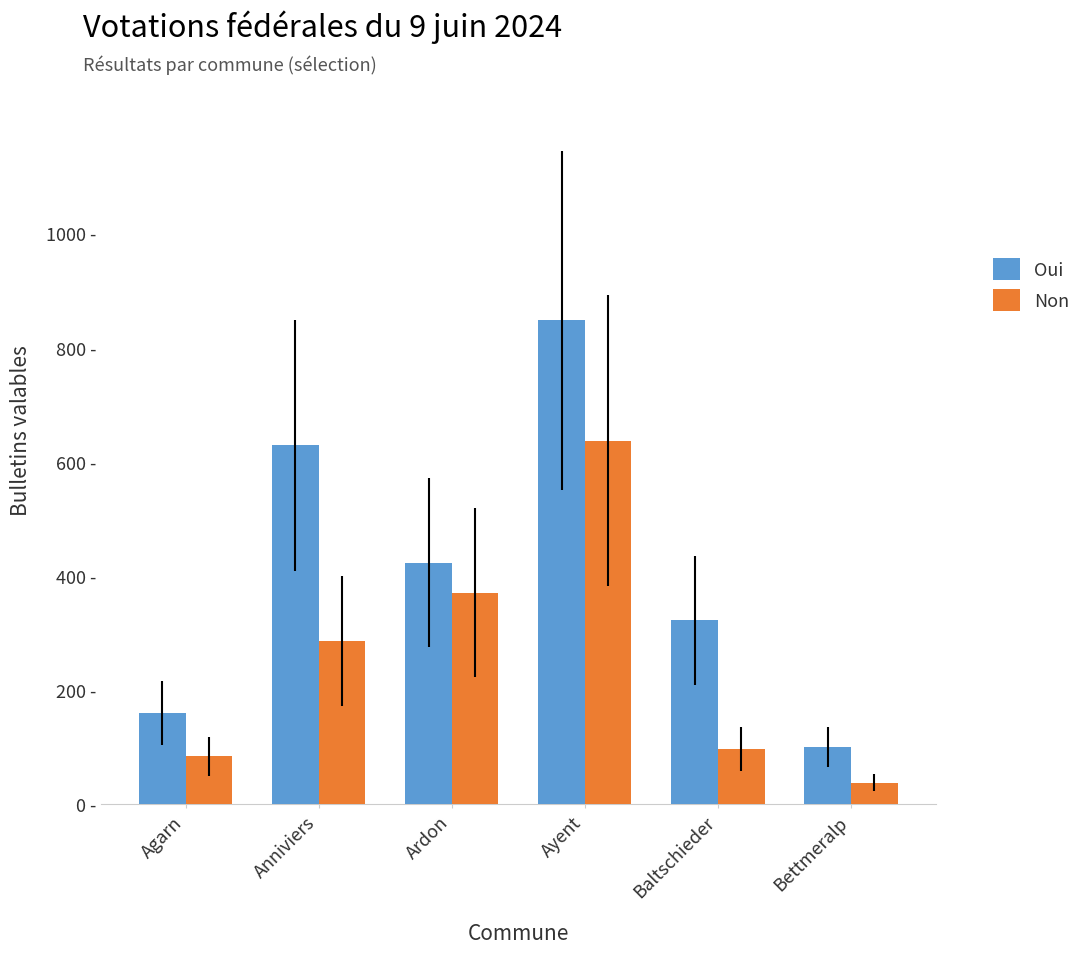

At Ayent, list the series in order from smallest to largest.

Non, Oui